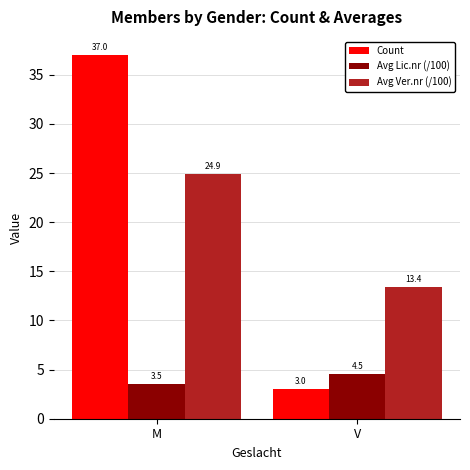

Does the chart contain stacked bars?

No